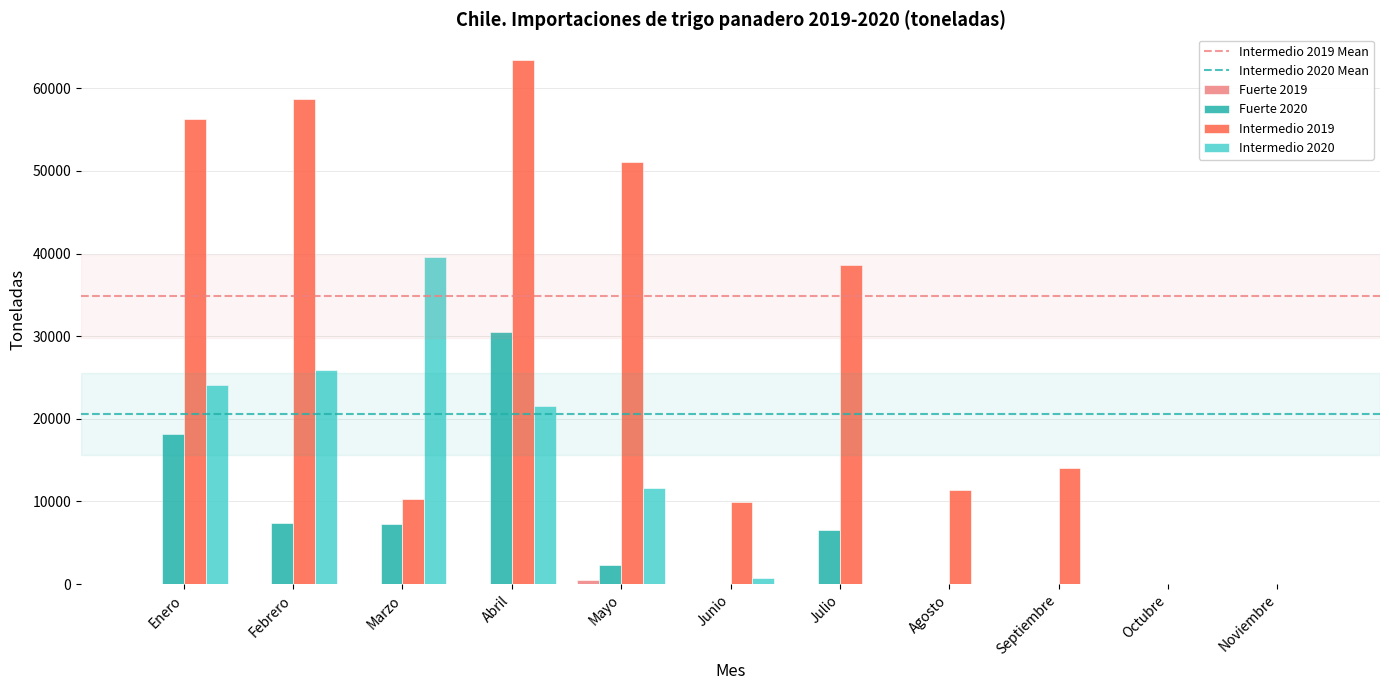

The Intermedio 2020 series shows -21603.6 at Noviembre. True or false?

False